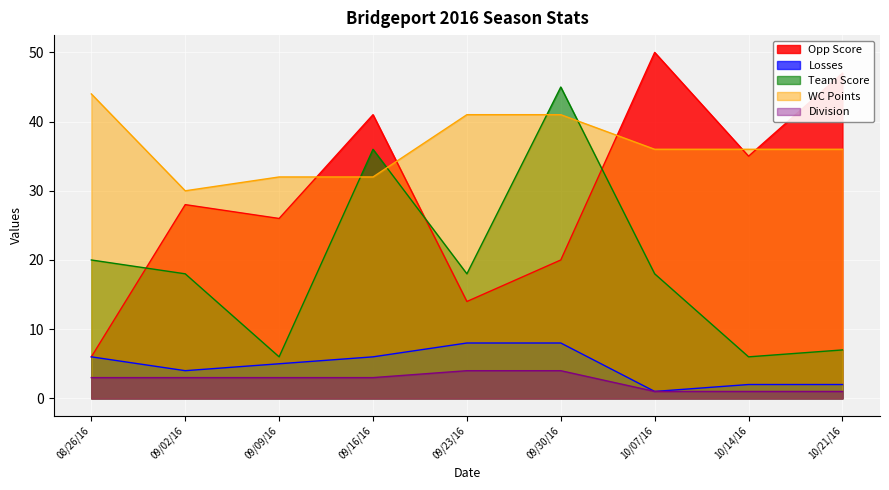

True or false: Division and Losses intersect in this chart.

False